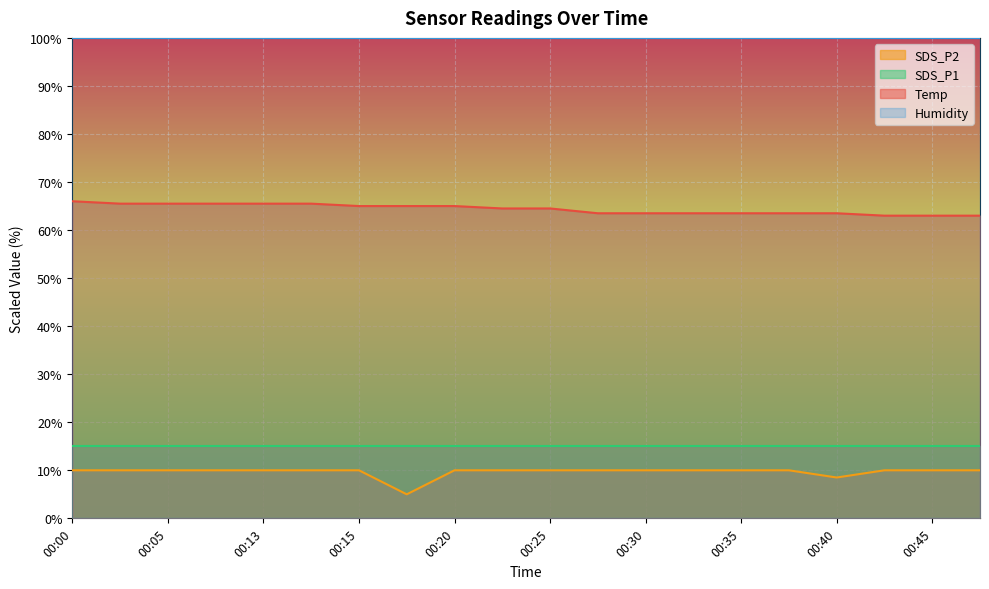

True or false: SDS_P2 and Temp cross at least once.

False